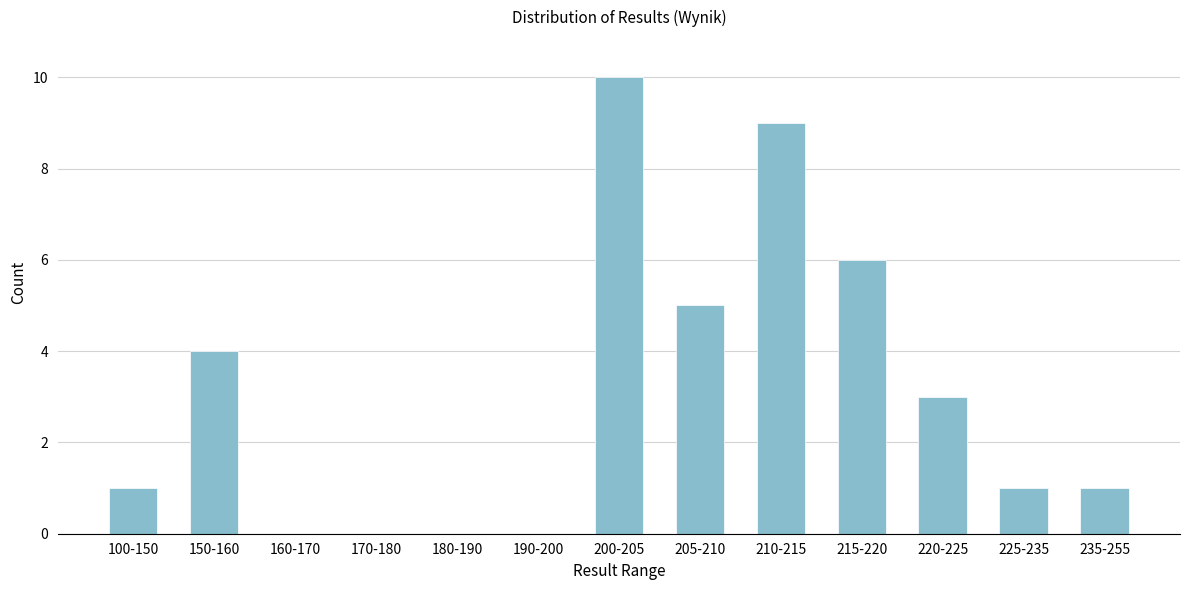

Reading left to right, transcribe all the data shown in this chart.

100-150=1	150-160=4	160-170=0	170-180=0	180-190=0	190-200=0	200-205=10	205-210=5	210-215=9	215-220=6	220-225=3	225-235=1	235-255=1